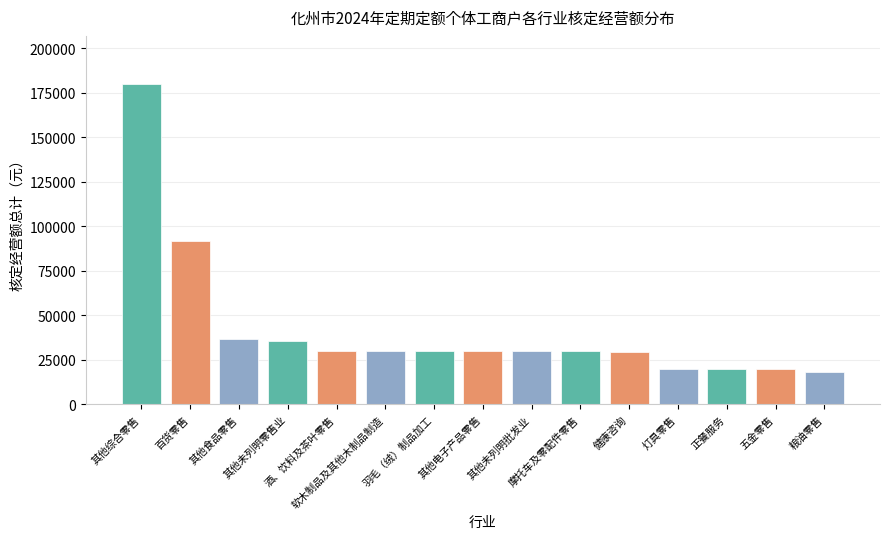

What is the label of the 15th bar from the left?

粮油零售